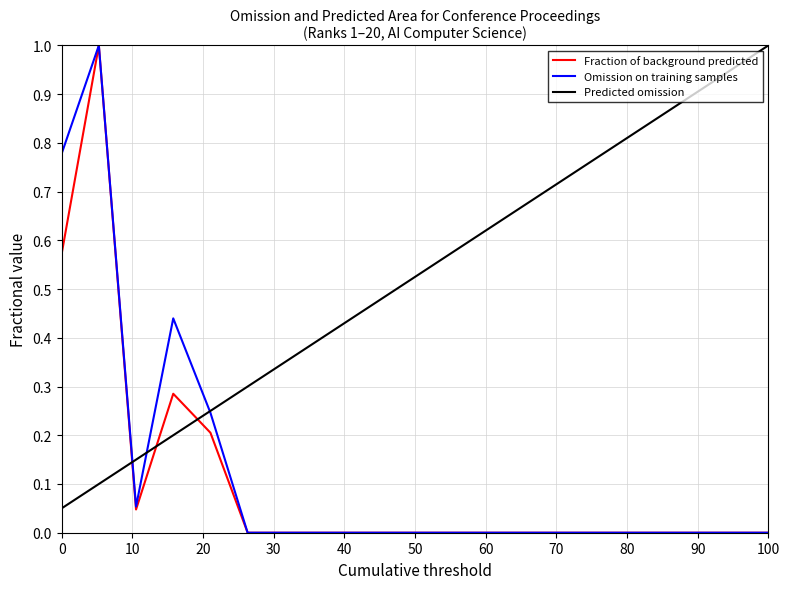

What is the maximum value for Omission on training samples?

1.0